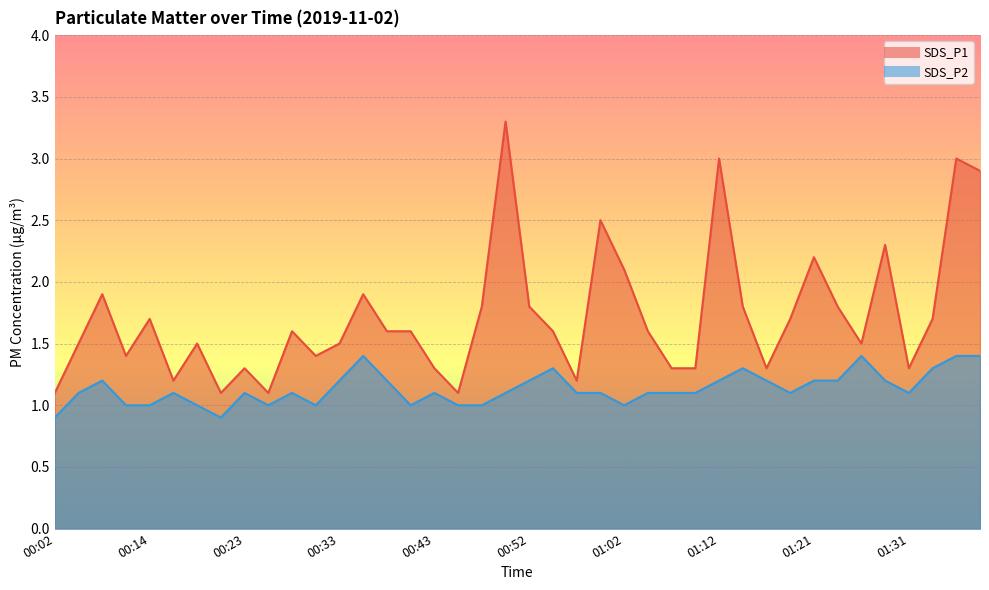

Rank the categories by SDS_P2 value from highest to lowest.

00:35, 01:26, 01:36, 01:38, 00:55, 01:14, 01:34, 00:09, 00:33, 00:38, 00:52, 01:12, 01:17, 01:21, 01:24, 01:29, 00:06, 00:16, 00:23, 00:28, 00:43, 00:50, 00:57, 01:00, 01:05, 01:07, 01:09, 01:19, 01:31, 00:11, 00:14, 00:19, 00:26, 00:31, 00:40, 00:45, 00:48, 01:02, 00:02, 00:21